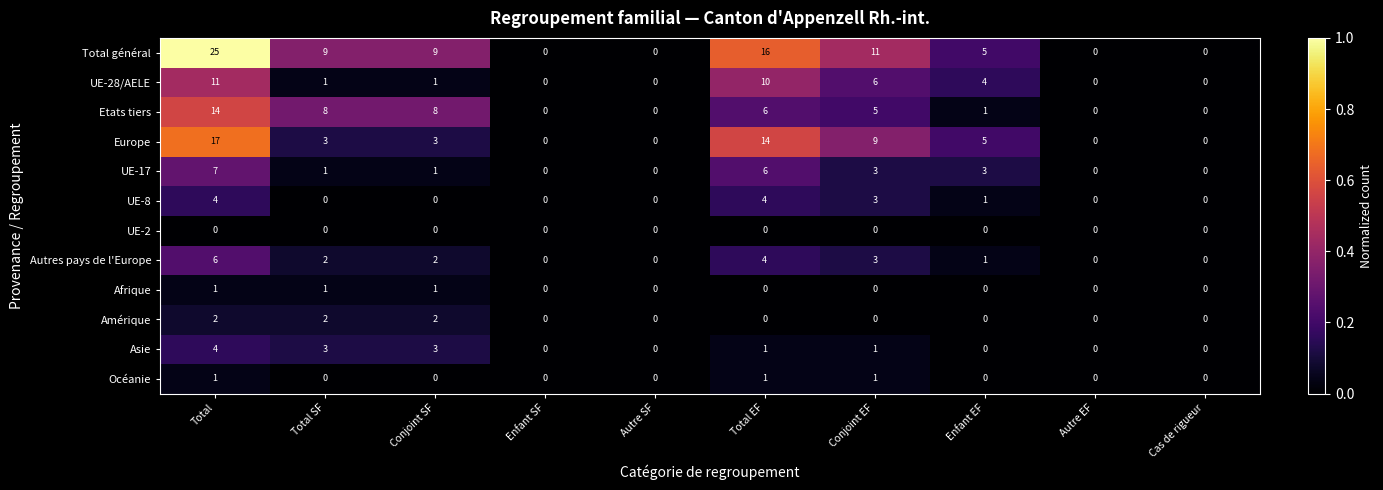

True or false: UE-2 has a value of 0 at Total EF.

True